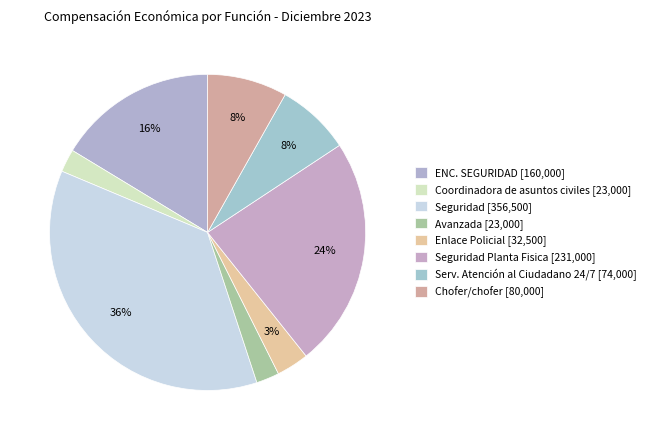

Is there a majority slice in this chart?

No